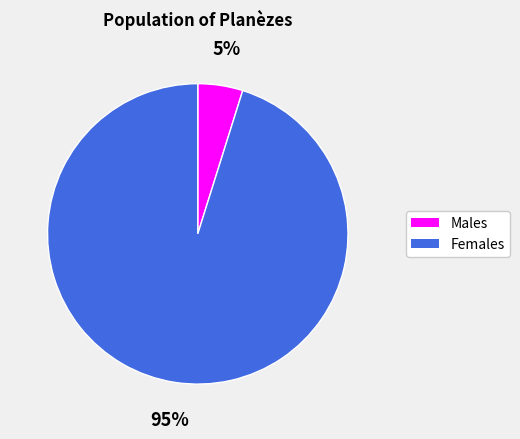

Combined, do Males and Females account for over 50%?

Yes